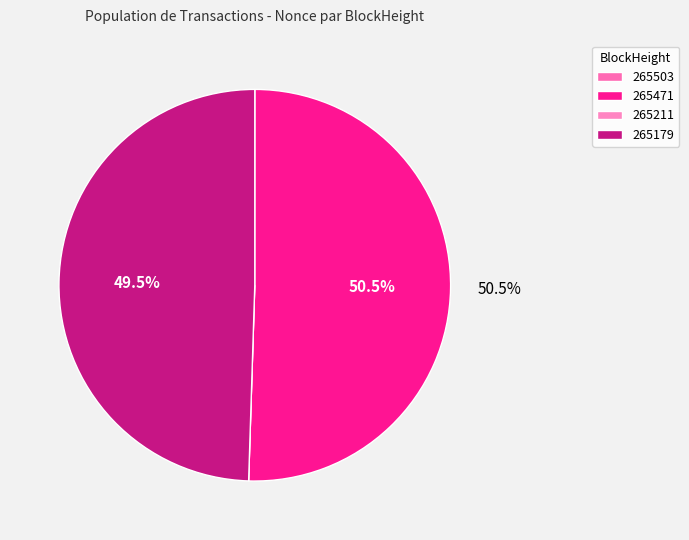

Which slice is the smallest?

265211